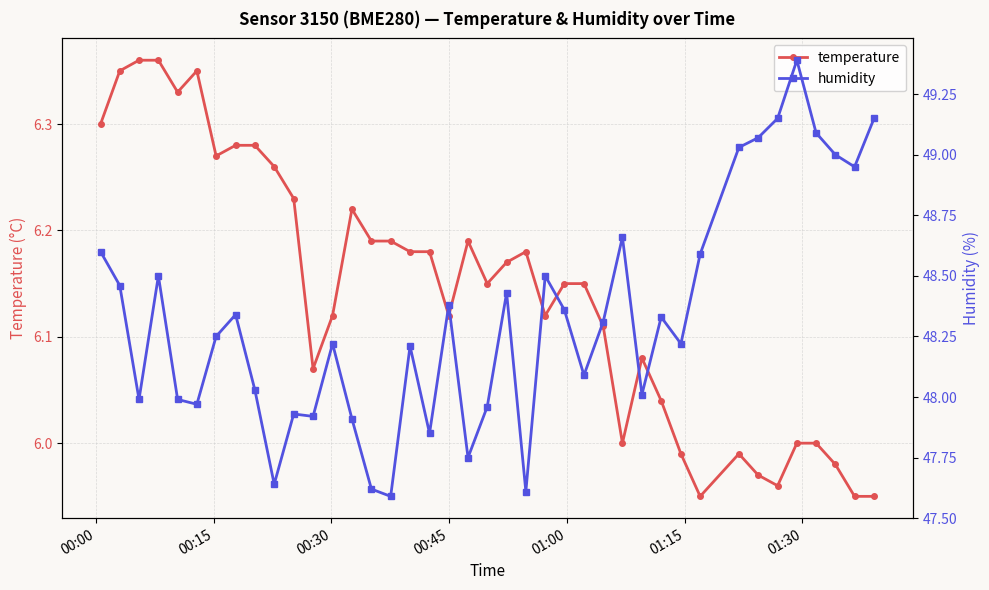

True or false: temperature and humidity intersect in this chart.

False